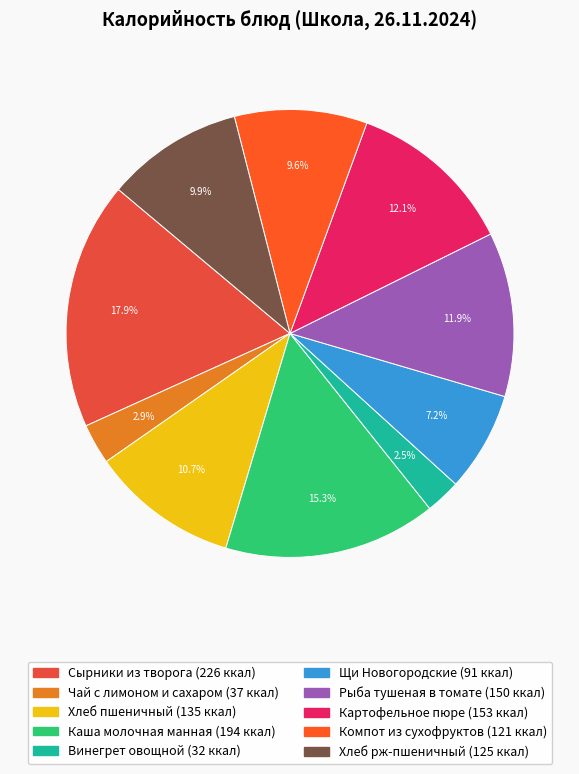

True or false: Хлеб пшеничный accounts for 11% of the total.

True